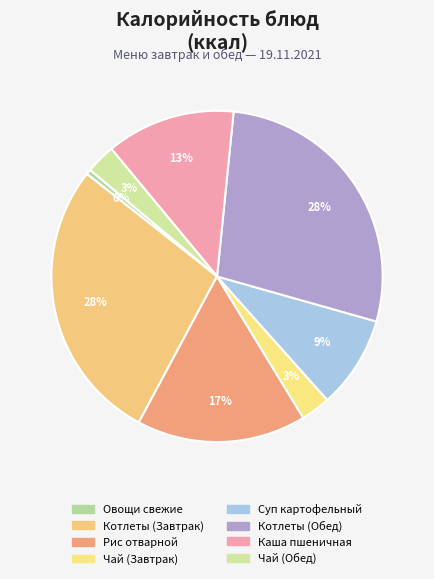

What percentage do Суп картофельный and Рис отварной together represent?

25.6%